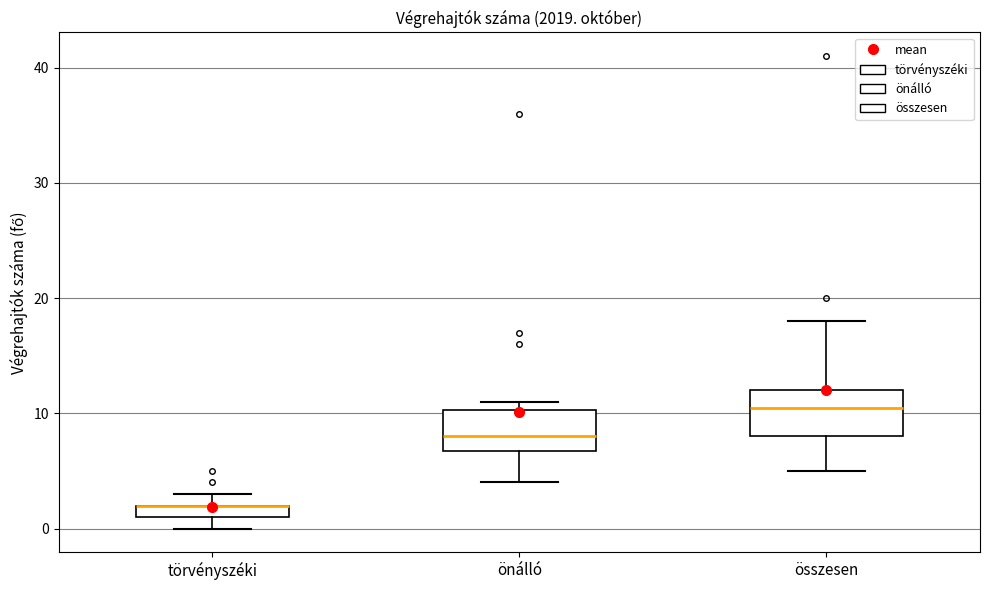

Where is the lower edge of the box for összesen on the y-axis? The values are not printed on the chart, so give them approximately, as read against the axis.

8